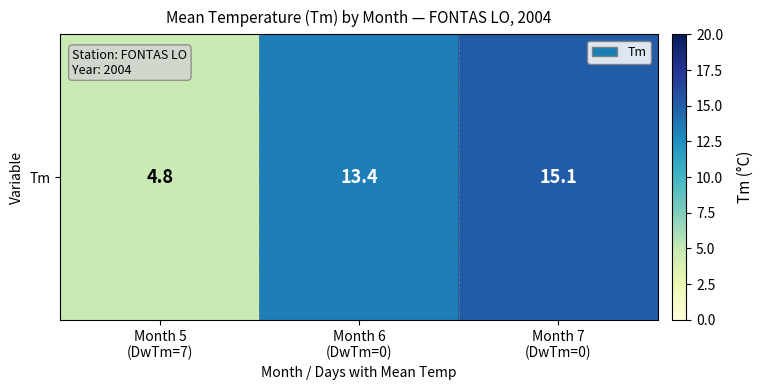

How many data points are less than 13?

1